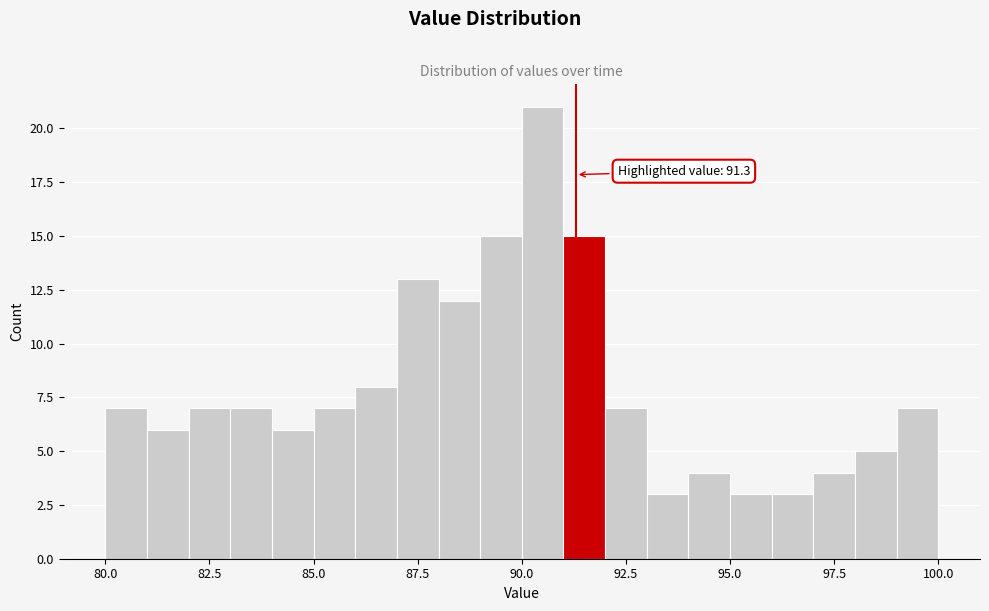

Around what value on the x-axis is the tallest bar? Give the approximate position of its centre, as read against the axis.

90.5